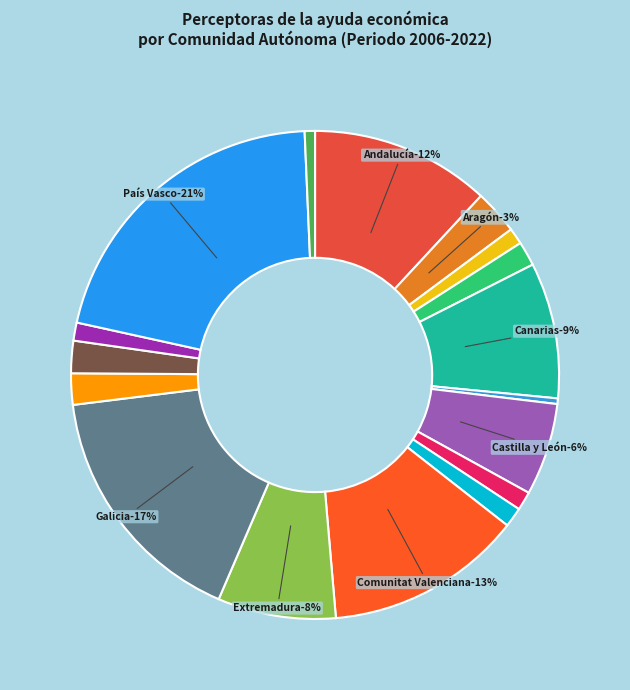

What is the smallest slice in the pie chart?

Cantabria